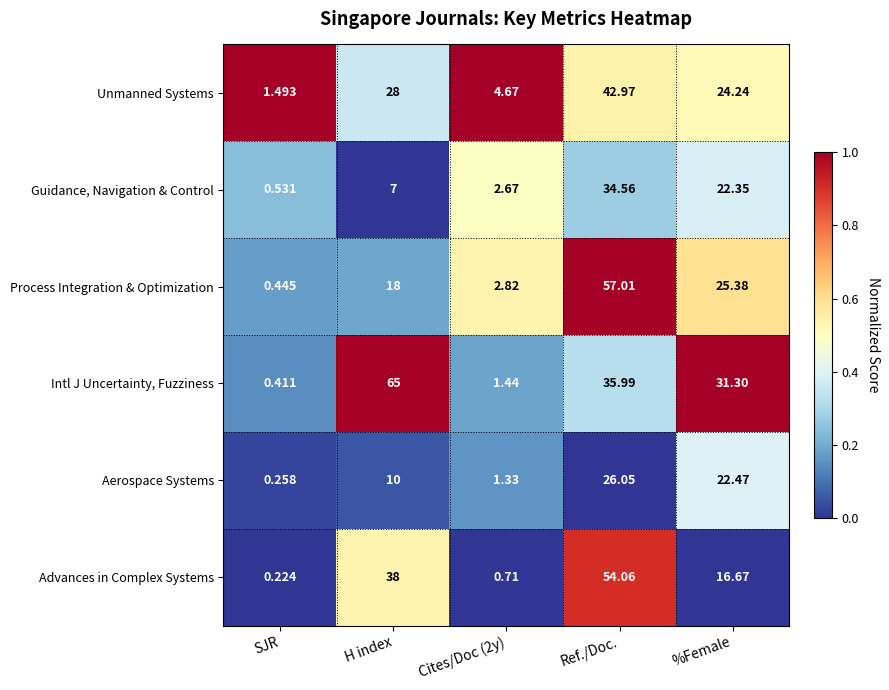

Which series has the largest range (max minus min)?

Intl J Uncertainty, Fuzziness